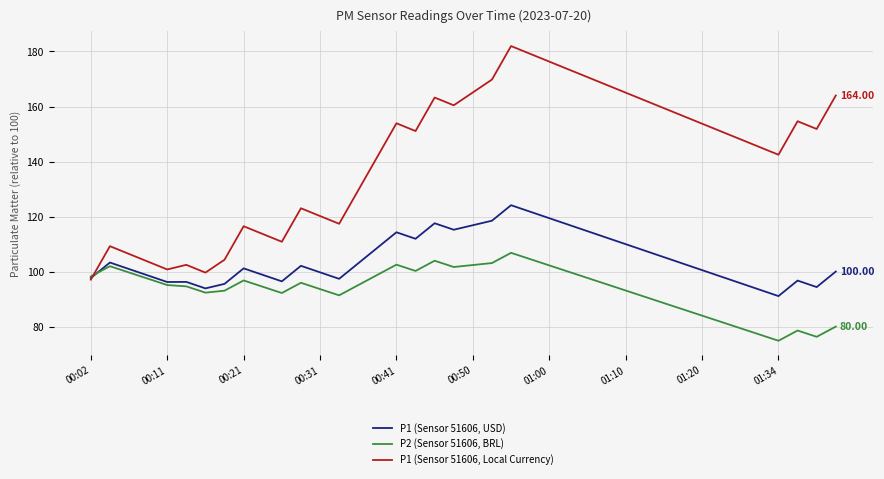

How many intersections are there between P1 (Sensor 51606, Local Currency) and P2 (Sensor 51606, BRL)?

1